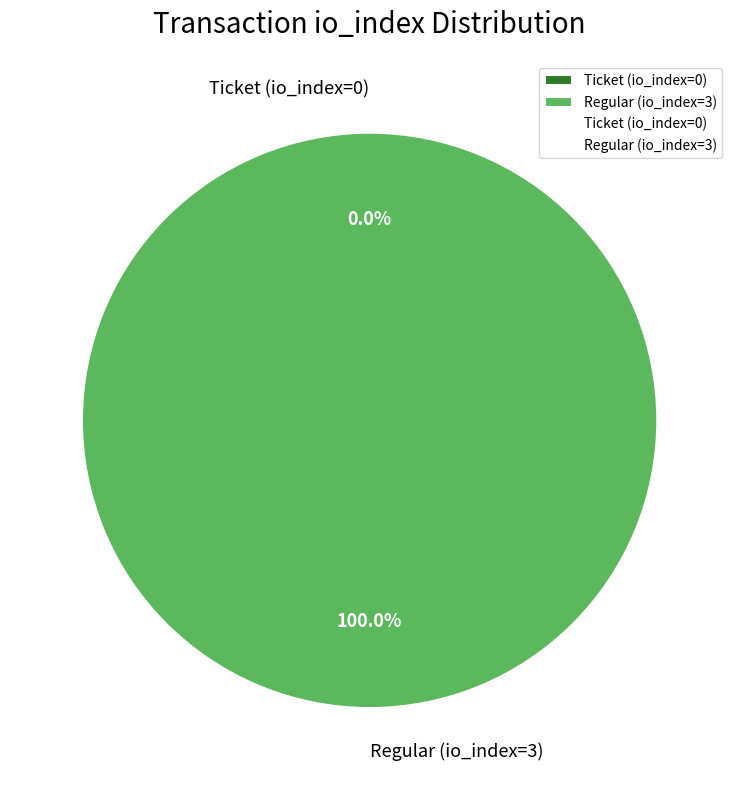

Does Ticket (io_index=0) represent more than half of the total?

No